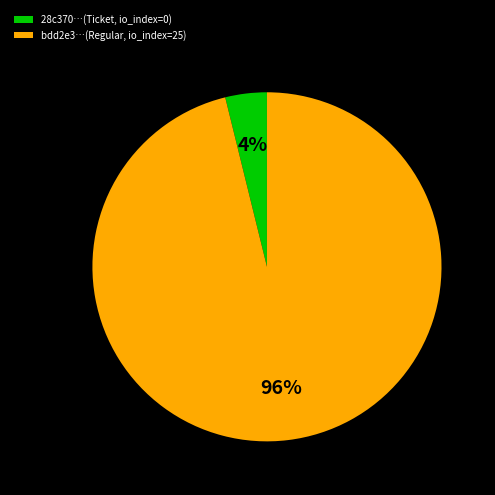

The bdd2e3…(Regular, io_index=25) slice represents 96% of the pie. True or false?

True